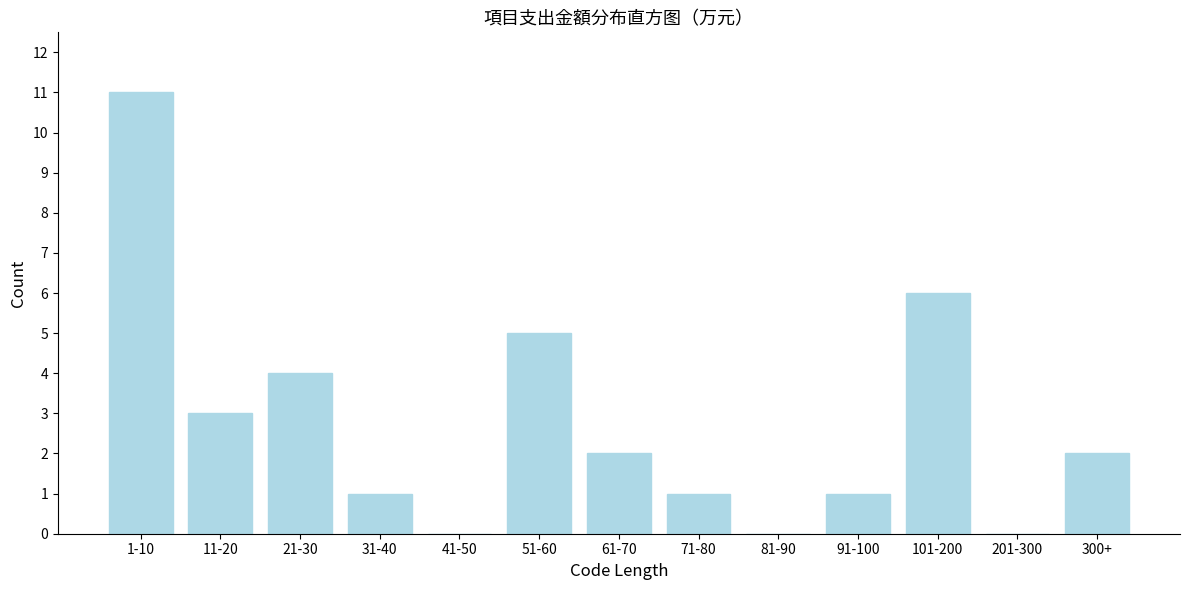

Reading left to right, list all the values displayed in this chart.

1-10=11	11-20=3	21-30=4	31-40=1	41-50=0	51-60=5	61-70=2	71-80=1	81-90=0	91-100=1	101-200=6	201-300=0	300+=2